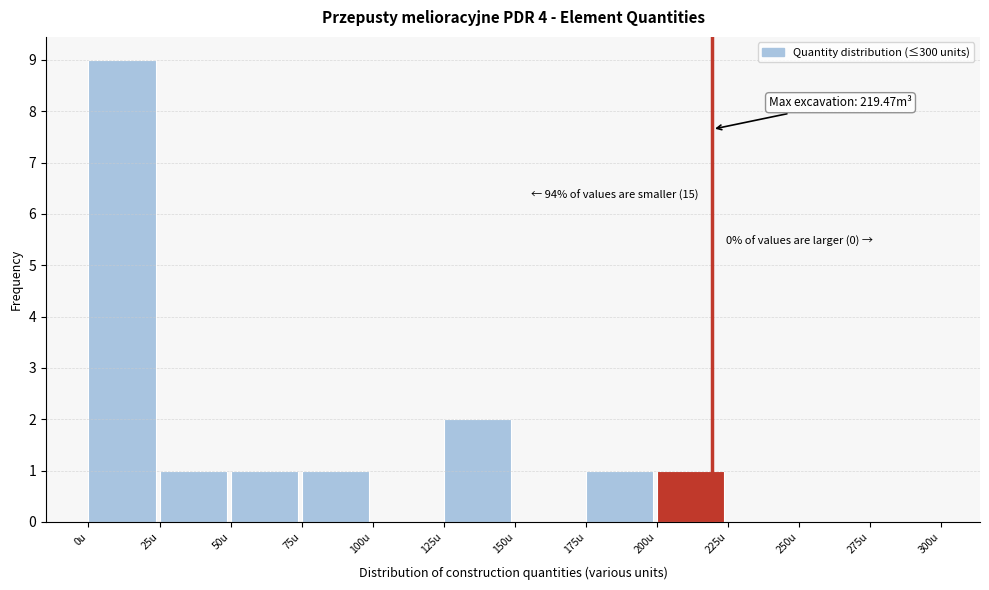

Which range on the x-axis has the tallest bar?

0 to 25